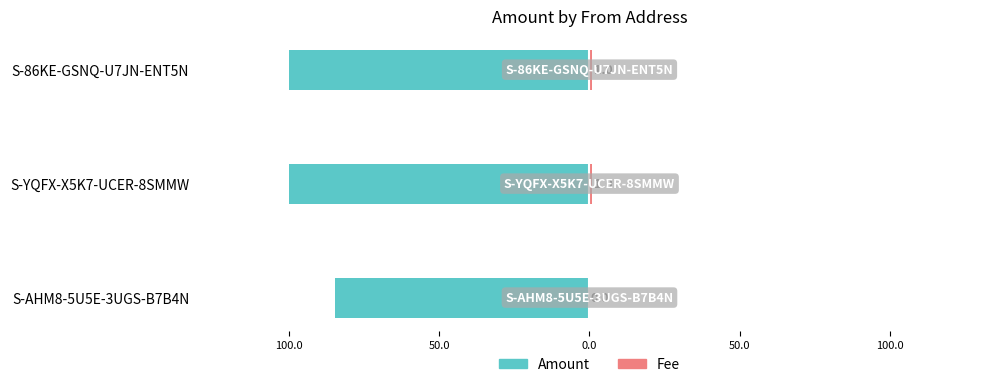

The value of Amount at S-YQFX-X5K7-UCER-8SMMW is -167.6. True or false?

False